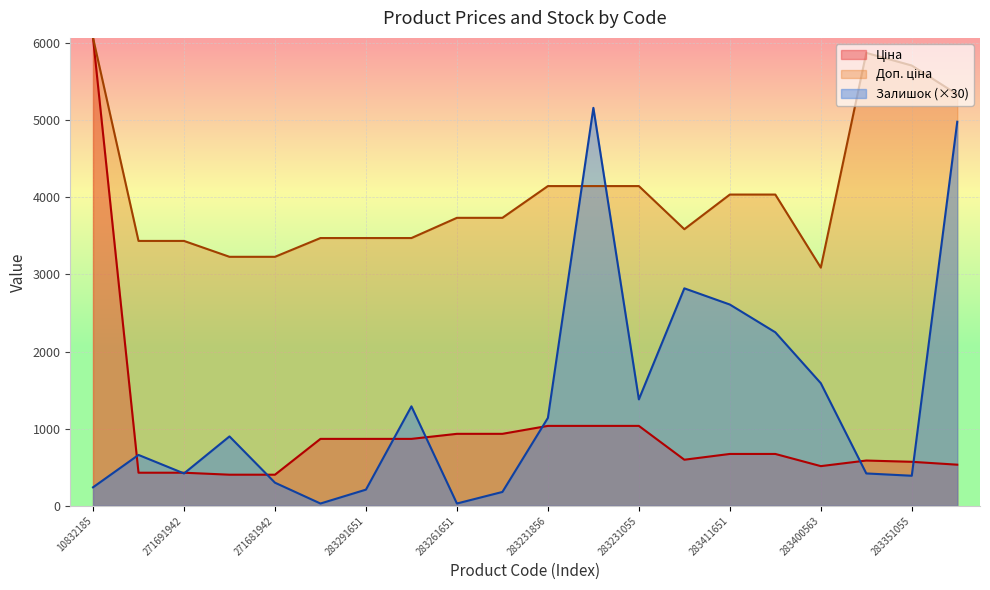

Reading left to right, what are all the values shown in this chart?

Ціна: 10832185=6067.2	271691948=429.3	271691942=429.3	271681948=403.6	271681942=403.6	283291856=868.0	283291651=868.0	283291650=868.0	283261651=933.5	283261650=933.5	283231856=1036.5	283231651=1036.5	283231055=1036.5	281731856=597.8	283411651=672.7	283411650=672.7	283400563=514.7	283381651=587.3	283351055=570.9	283321856=533.5
Доп. ціна: 10832185=6067.2	271691948=3434.6	271691942=3434.6	271681948=3228.8	271681942=3228.8	283291856=3472.1	283291651=3472.1	283291650=3472.1	283261651=3734.2	283261650=3734.2	283231856=4145.9	283231651=4145.9	283231055=4145.9	281731856=3586.7	283411651=4036.0	283411650=4036.0	283400563=3088.4	283381651=5872.6	283351055=5708.9	283321856=5334.5
Залишок: 10832185=240.0	271691948=660.0	271691942=420.0	271681948=900.0	271681942=300.0	283291856=30.0	283291651=210.0	283291650=1290.0	283261651=30.0	283261650=180.0	283231856=1140.0	283231651=5160.0	283231055=1380.0	281731856=2820.0	283411651=2610.0	283411650=2250.0	283400563=1590.0	283381651=420.0	283351055=390.0	283321856=4980.0